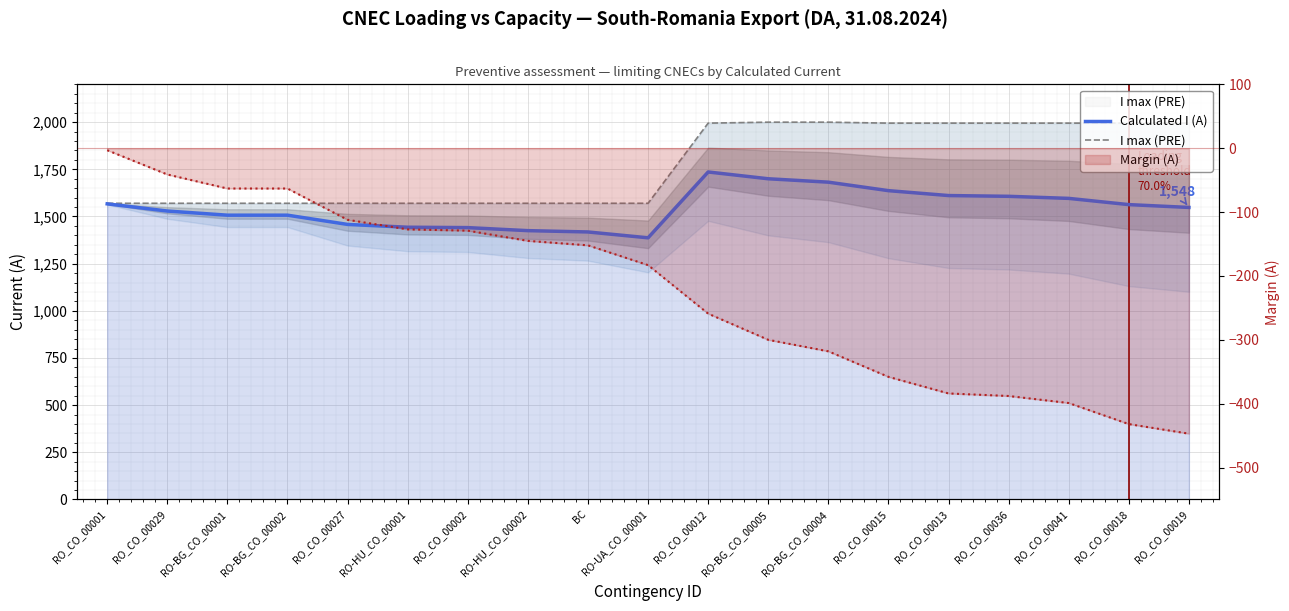

Is it true that Margin (A) line equals -145 at RO-HU_CO_00002?

True